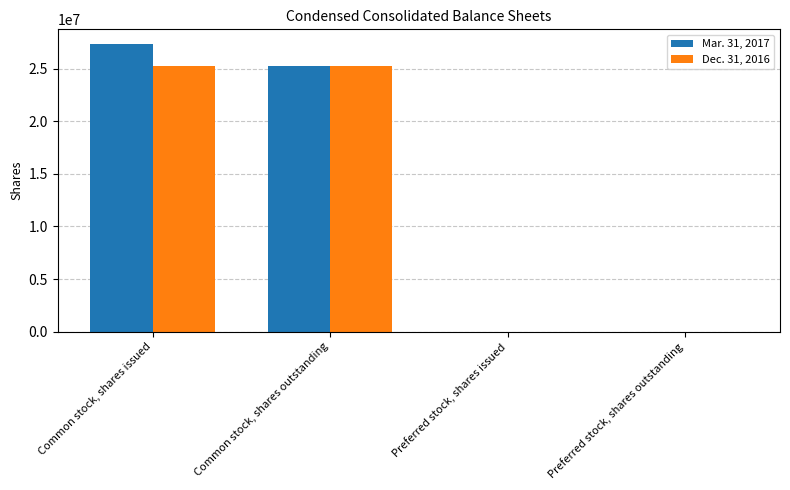

Are the bars horizontal?

No